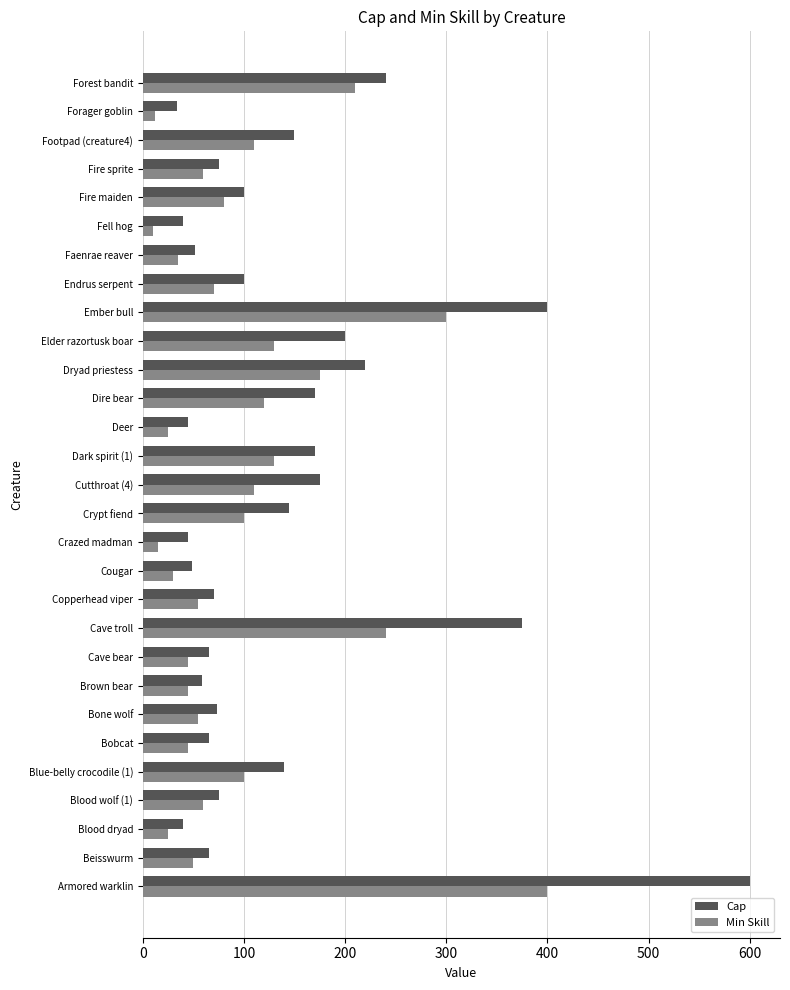

What is the average value of the Min Skill series?

98